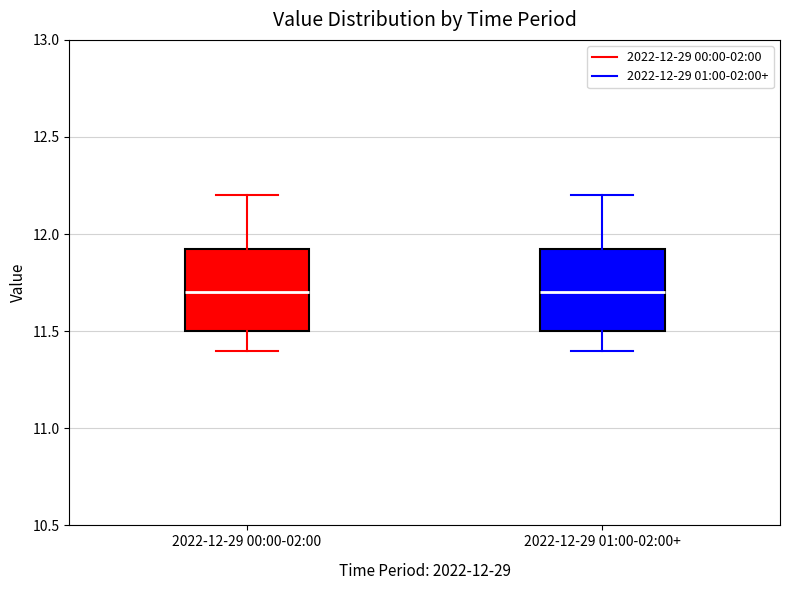

Reading left to right, transcribe this box plot: for each box, give where its median line is, the range the box spans, and where its two whiskers end, as read against the y-axis. The values are not printed on the chart, so give them approximately, as read against the axis.

2022-12-29 00:00-02:00: median 11.70, box 11.50 to 11.95, whiskers 11.40 to 12.20
2022-12-29 01:00-02:00+: median 11.70, box 11.50 to 11.95, whiskers 11.40 to 12.20